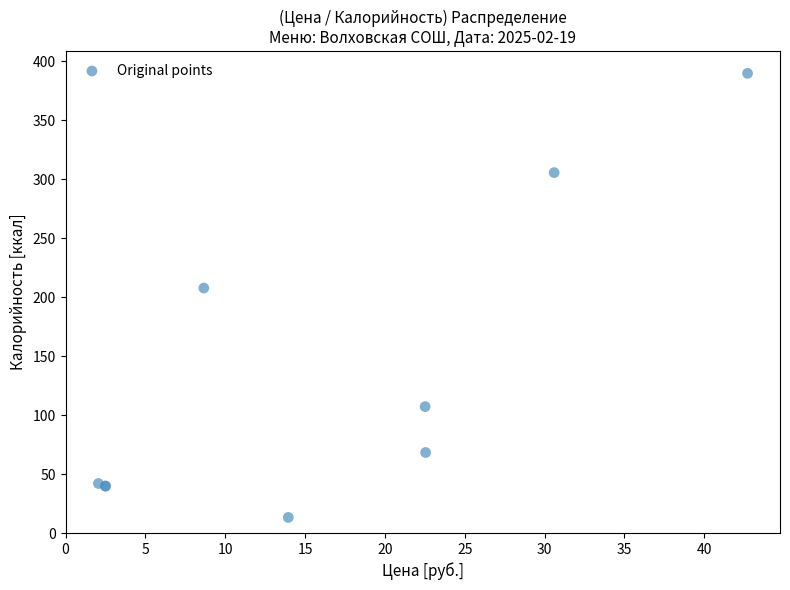

What Y value in the scatter plot is closest to 201?

207.8